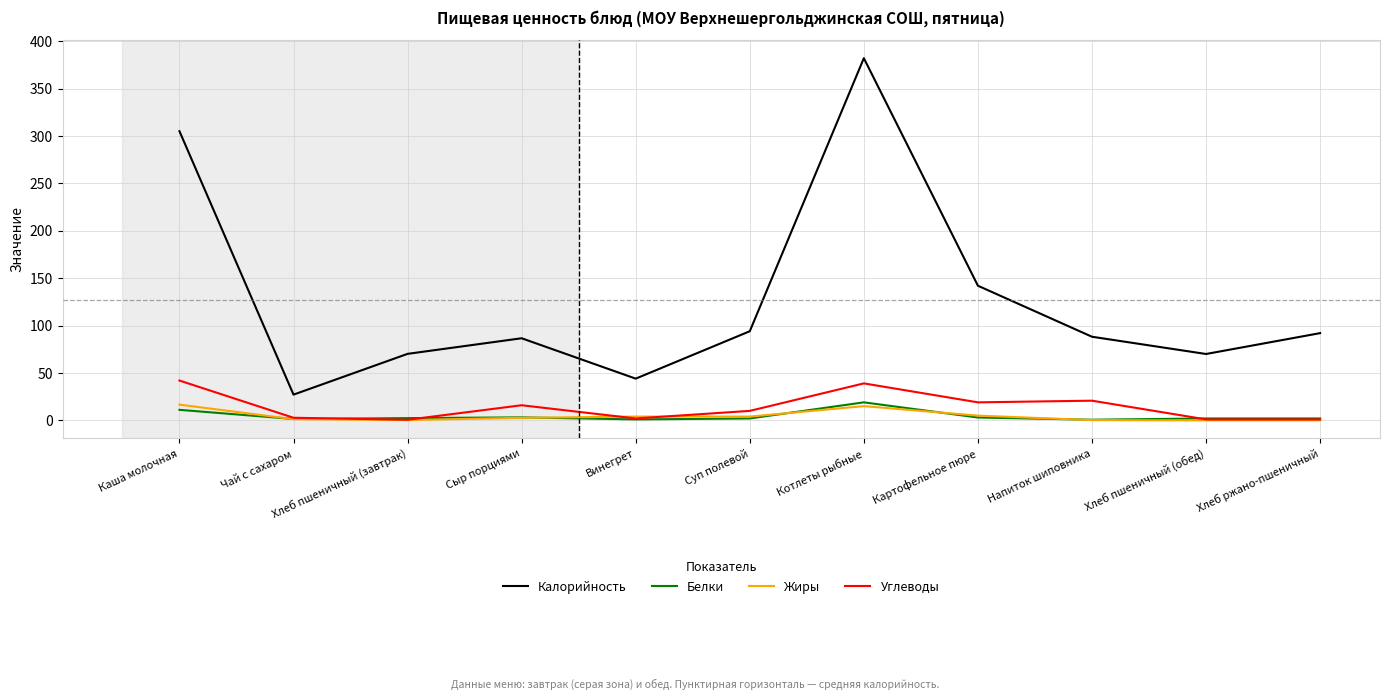

At which category is the sum across all series the highest?

Котлеты рыбные